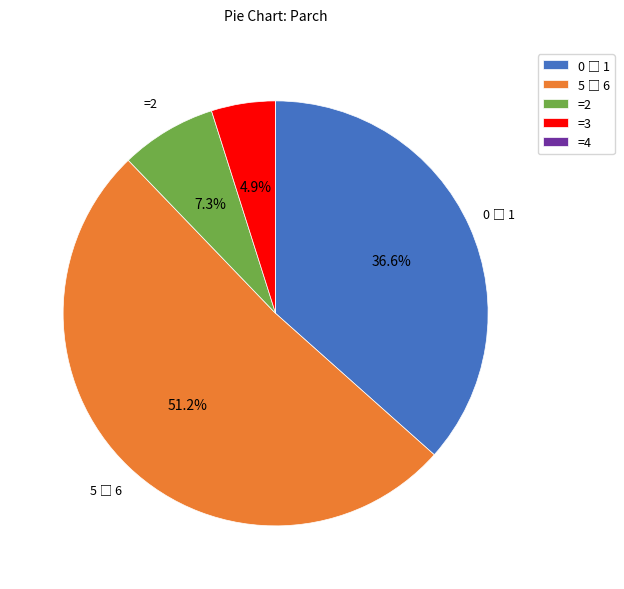

To the nearest percent, what is the average slice percentage?

20%